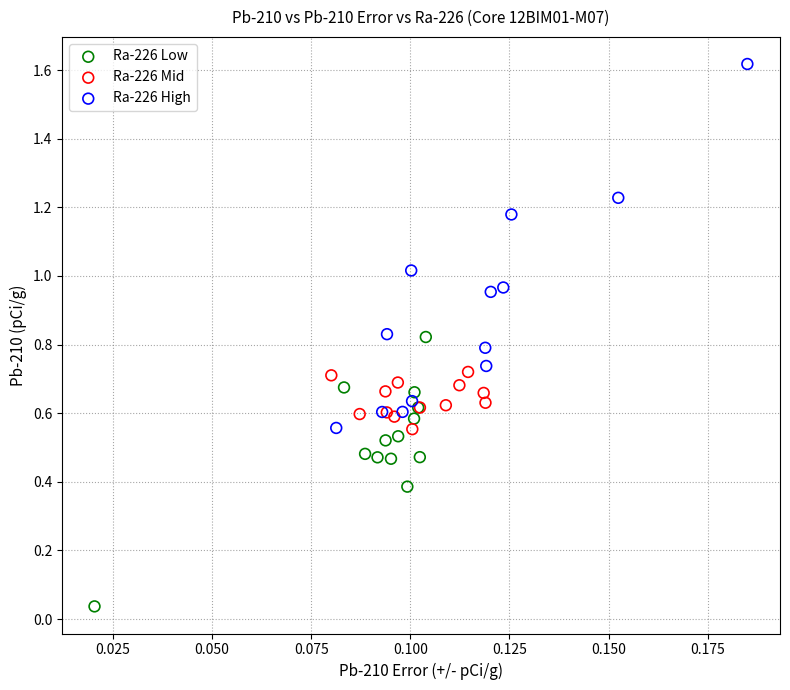

Which series contains the lowest Y value?

Ra-226 Low